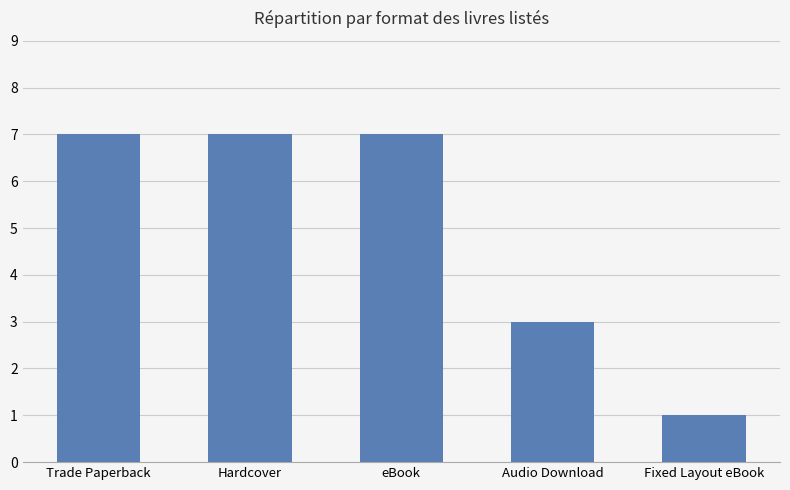

What is the value of the 1st bar from the left?

7